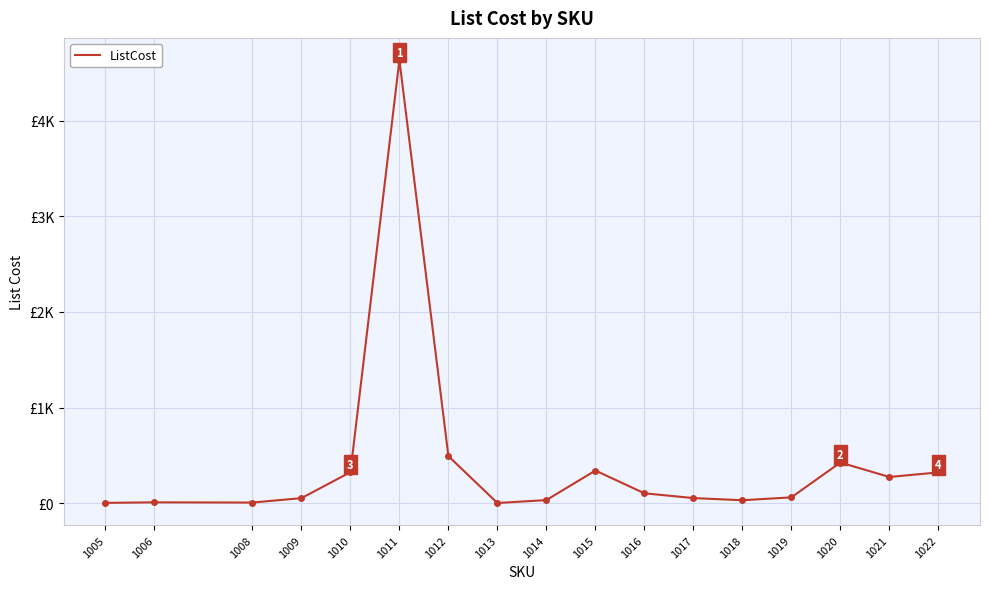

Which label corresponds to the largest value in the chart?

1011